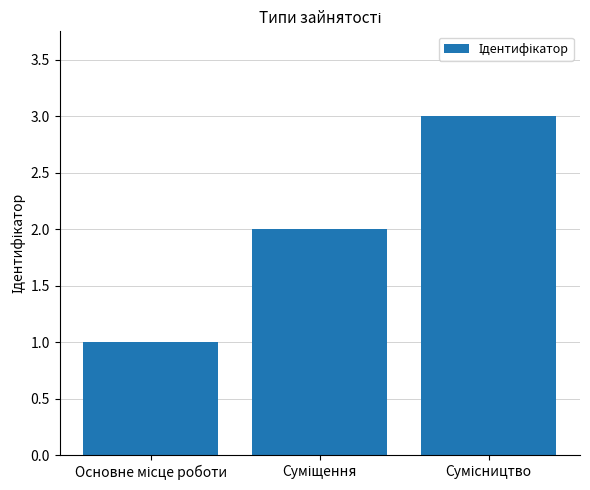

Reading right to left, transcribe all the data shown in this chart.

3	2	1